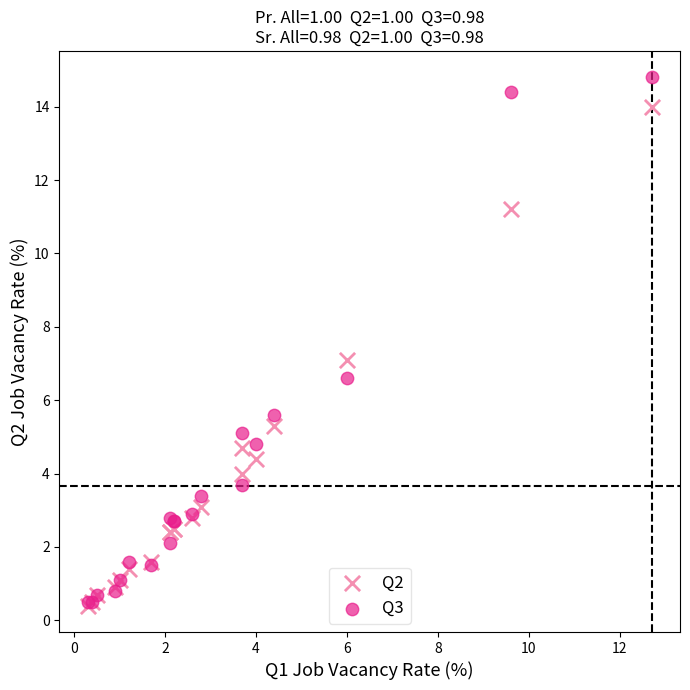

Which series has the largest Y range (max minus min)?

Q3